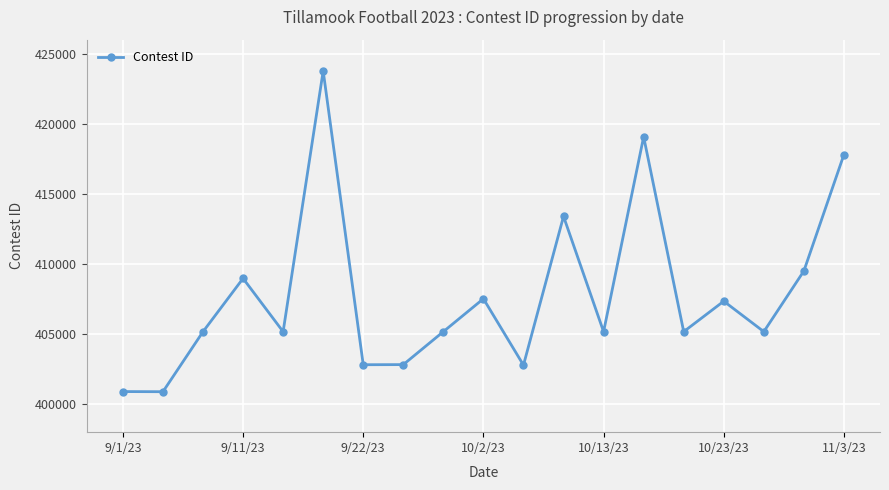

What is the sum of all values?

7748576